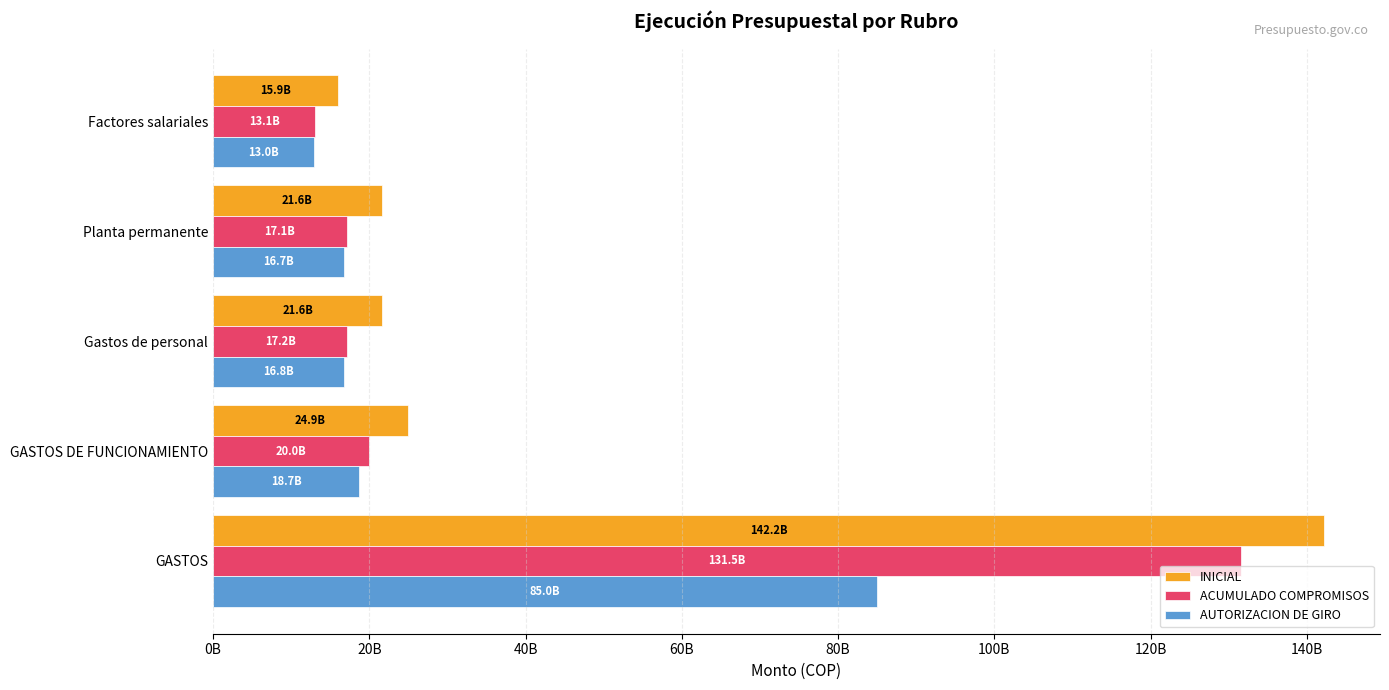

What are all the series names shown in the legend?

INICIAL, ACUMULADO COMPROMISOS, AUTORIZACION DE GIRO